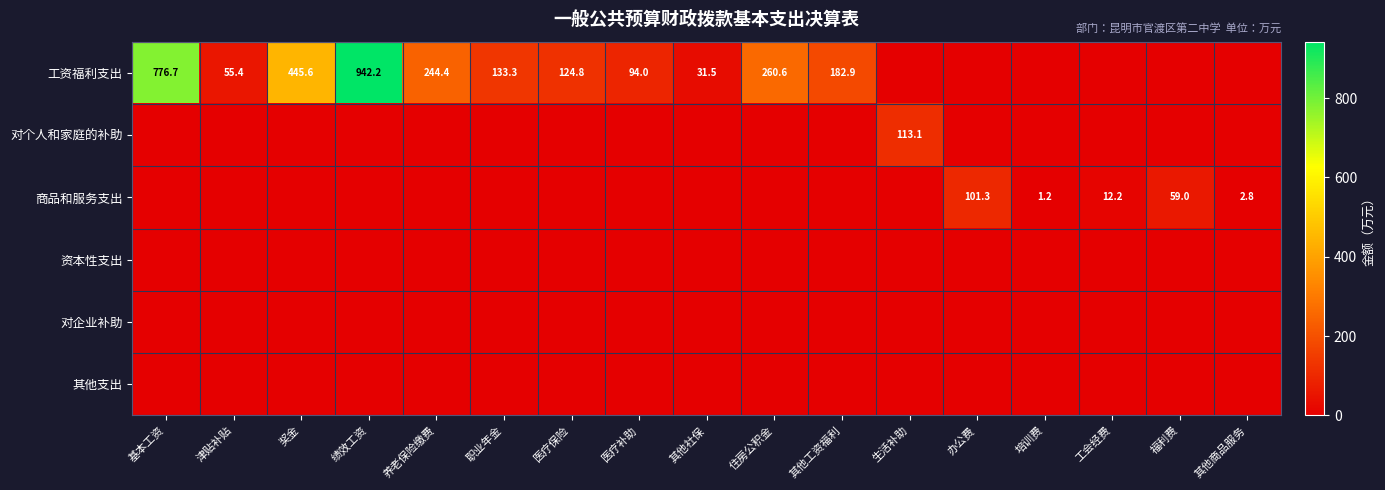

At which category is the sum across all series the highest?

绩效工资